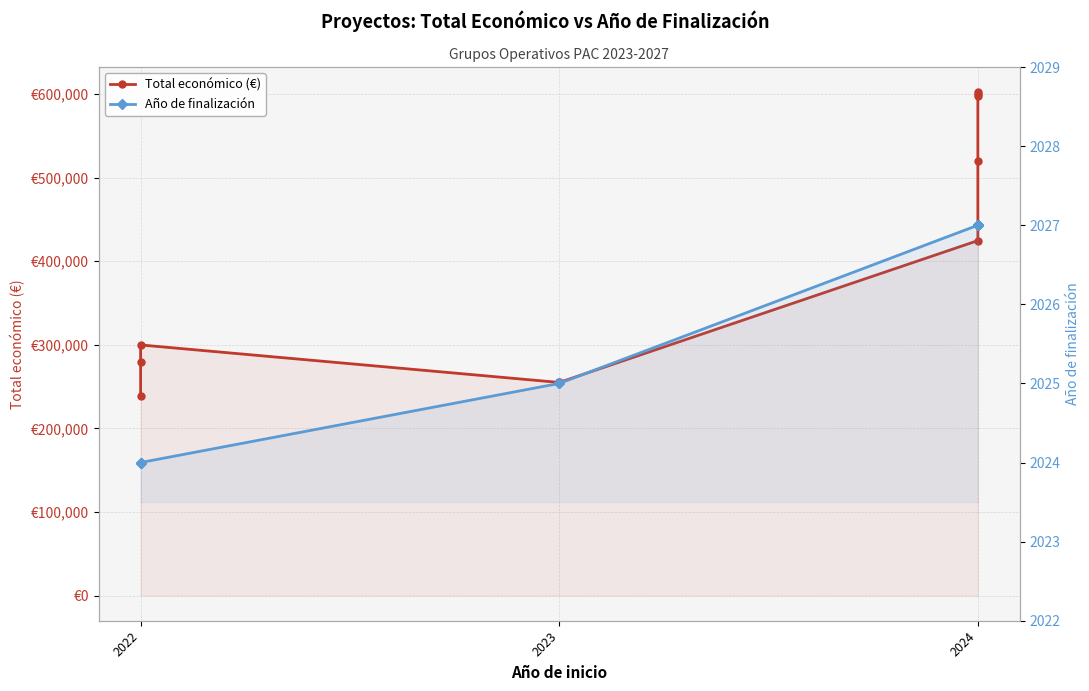

What is the minimum value for Año de finalización?

2024.0